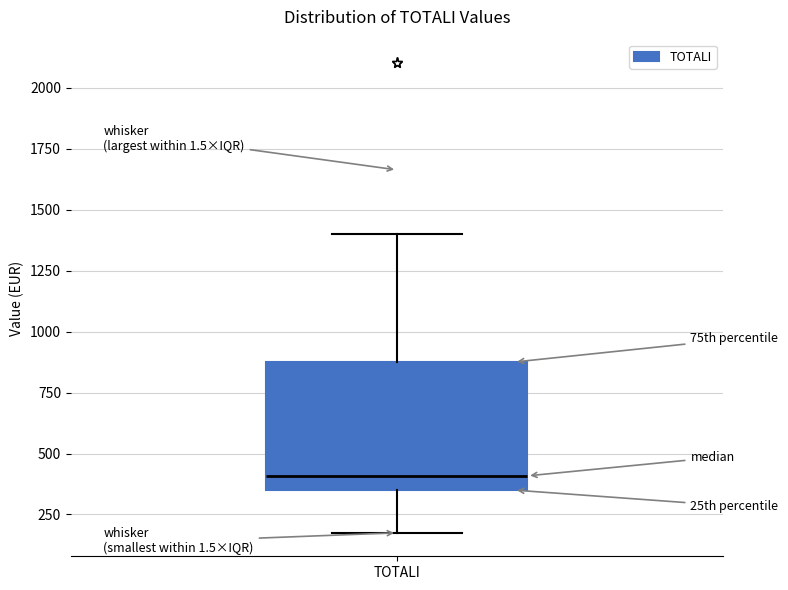

Transcribe this box plot: give where the median line is, the range the box spans, and where the two whiskers end, as read against the y-axis. The values are not printed on the chart, so give them approximately, as read against the axis.

median 400, box 350 to 900, whiskers 200 to 1400